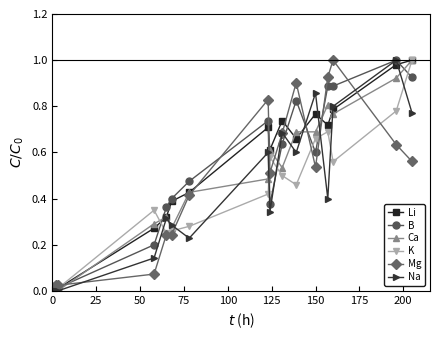

What are all the series names shown in the legend?

Li, B, Ca, K, Mg, Na